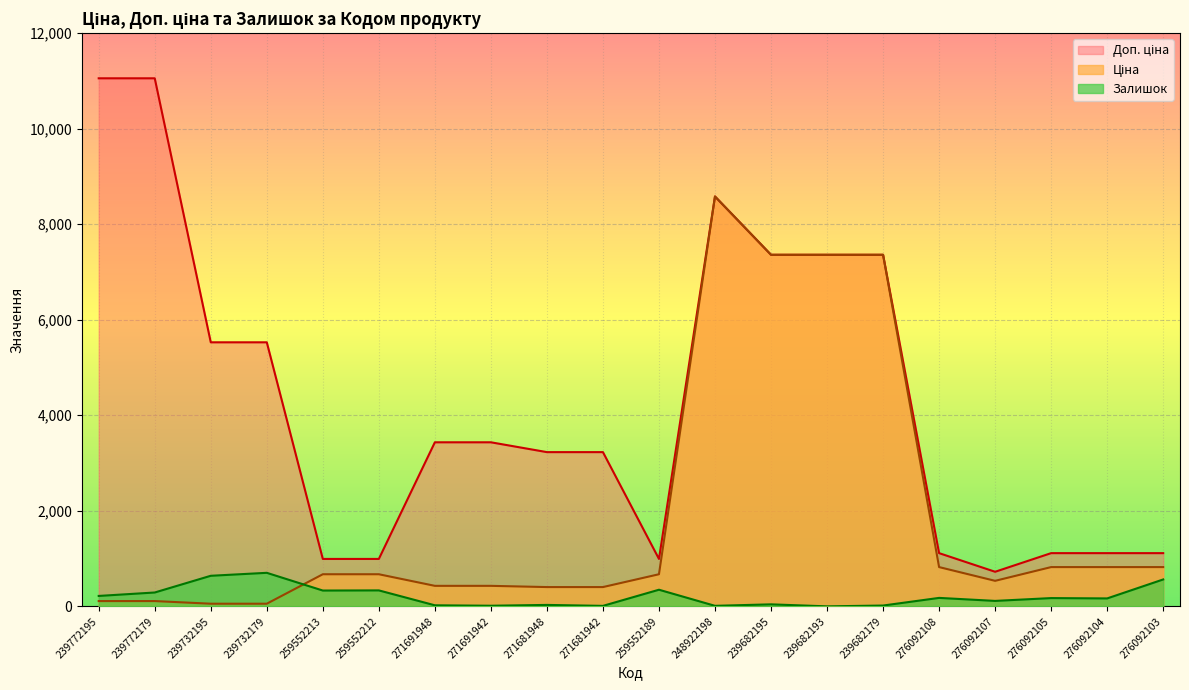

Does the chart display data point markers on the line(s)?

No